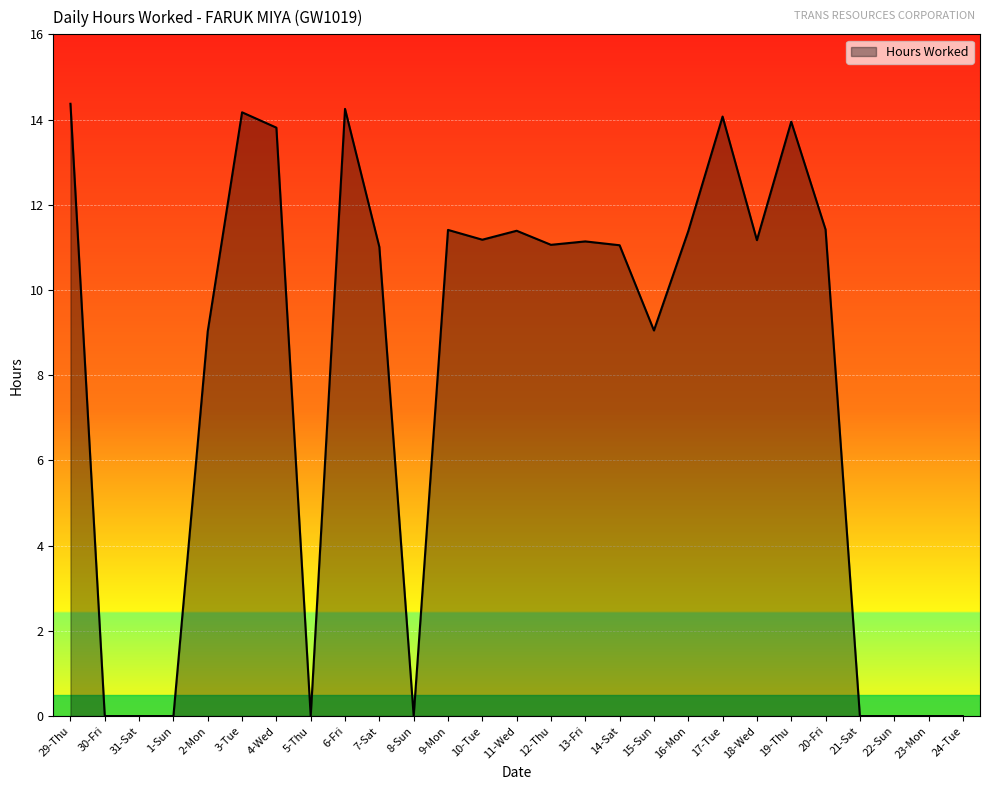

Is it true that the value at 10-Tue is 11.2?

True